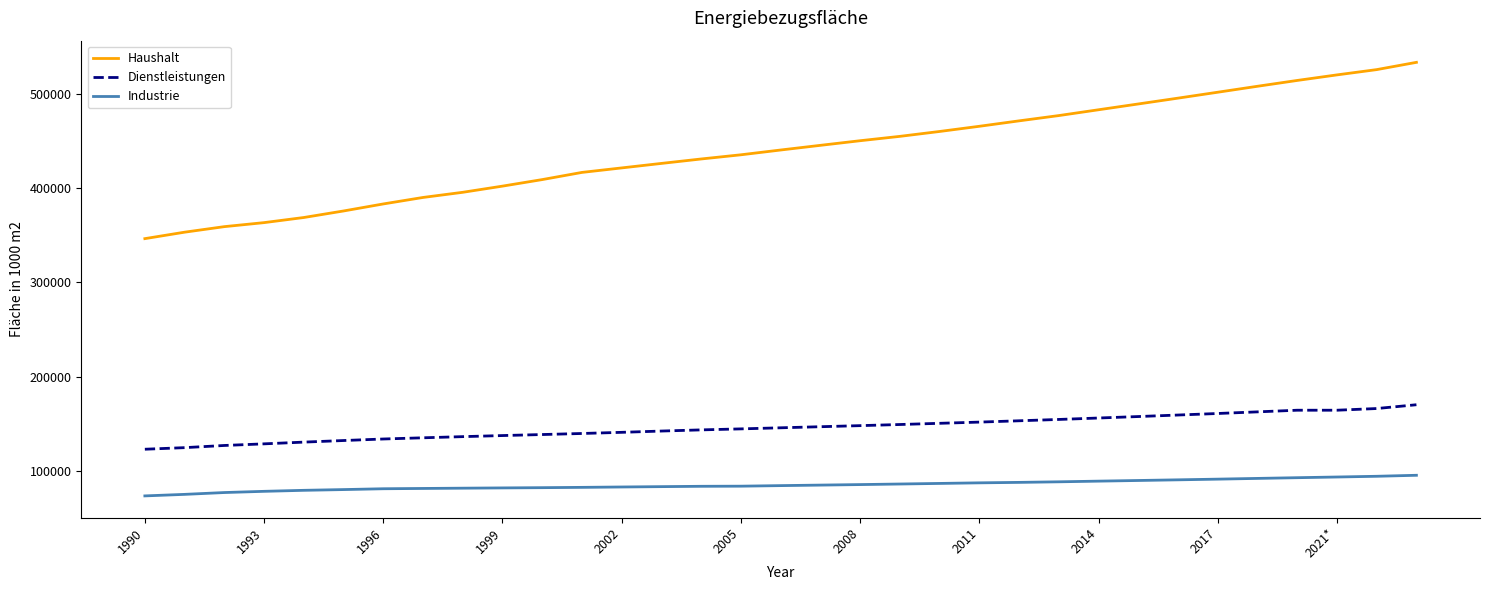

True or false: Haushalt and Dienstleistungen cross at least once.

False